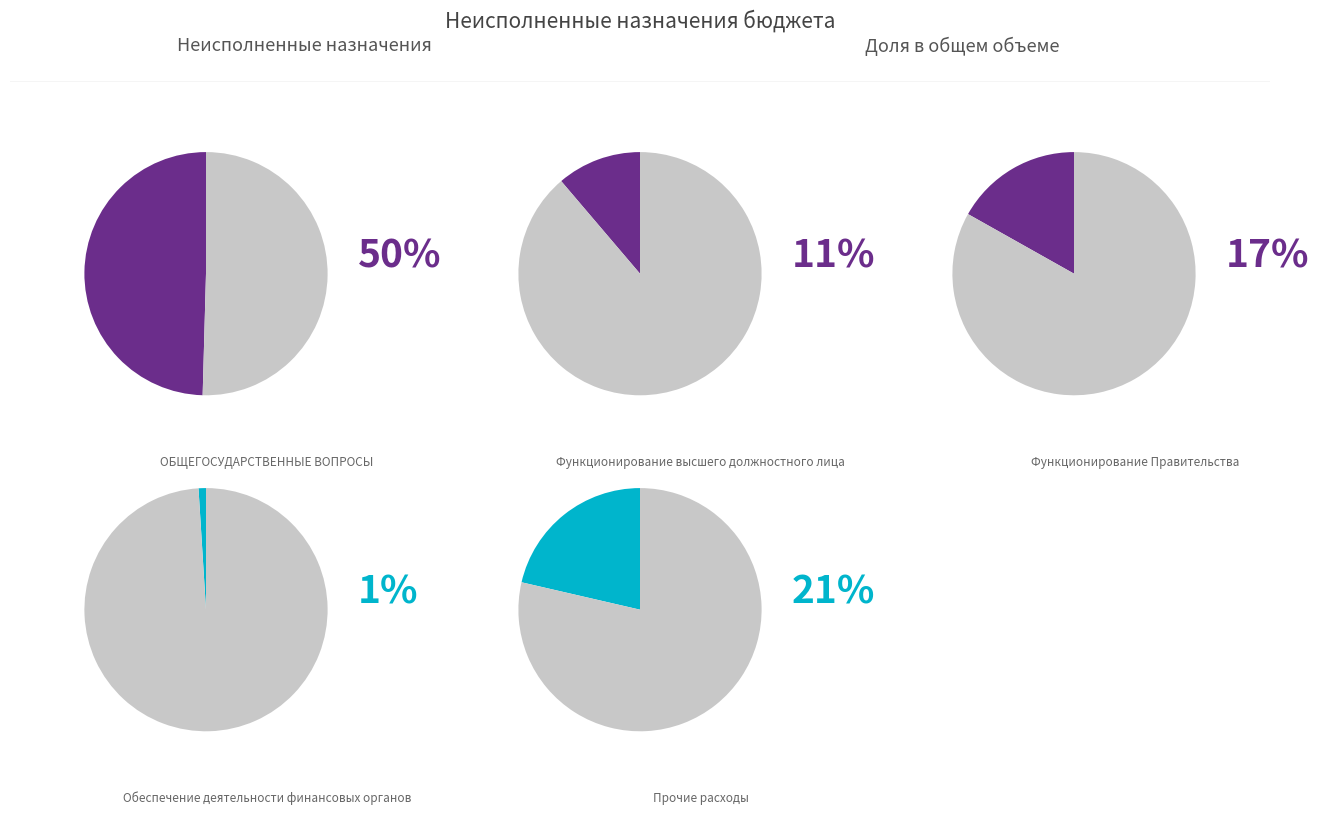

Is there a majority slice in this chart?

No